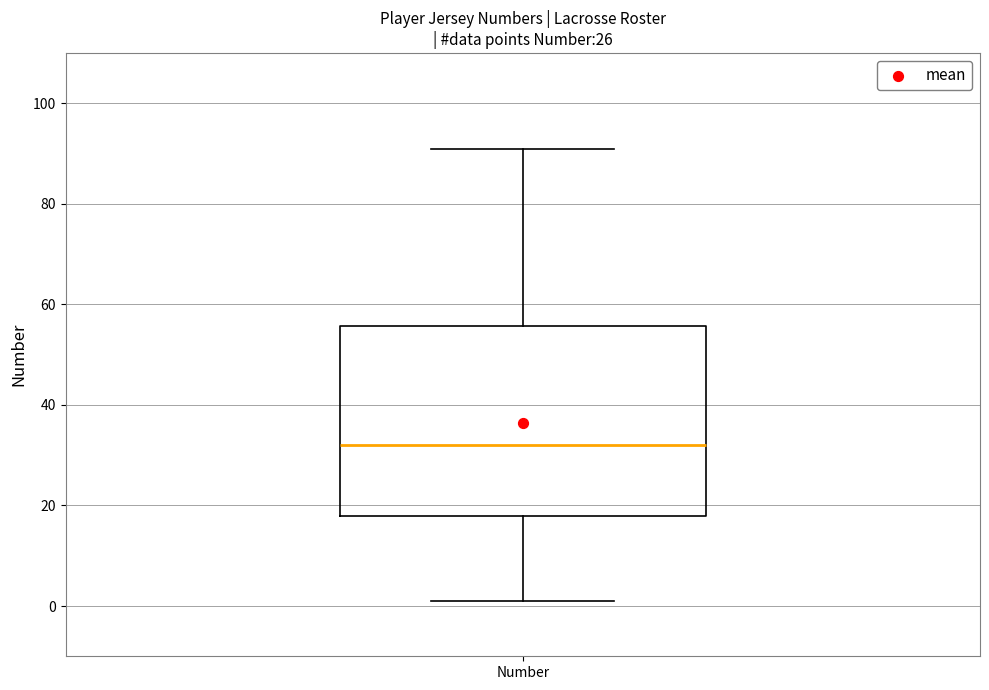

Read this box plot against the y-axis: the position of the median line, the range covered by the box, and the ends of both whiskers. The values are not printed on the chart, so give them approximately, as read against the axis.

median 32, box 18 to 56, whiskers 2 to 92